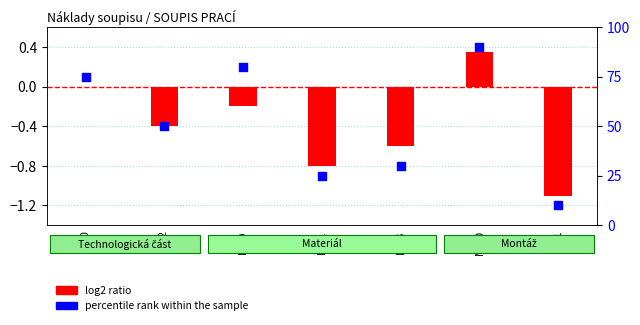

Which series reaches the minimum Y coordinate?

log2 ratio